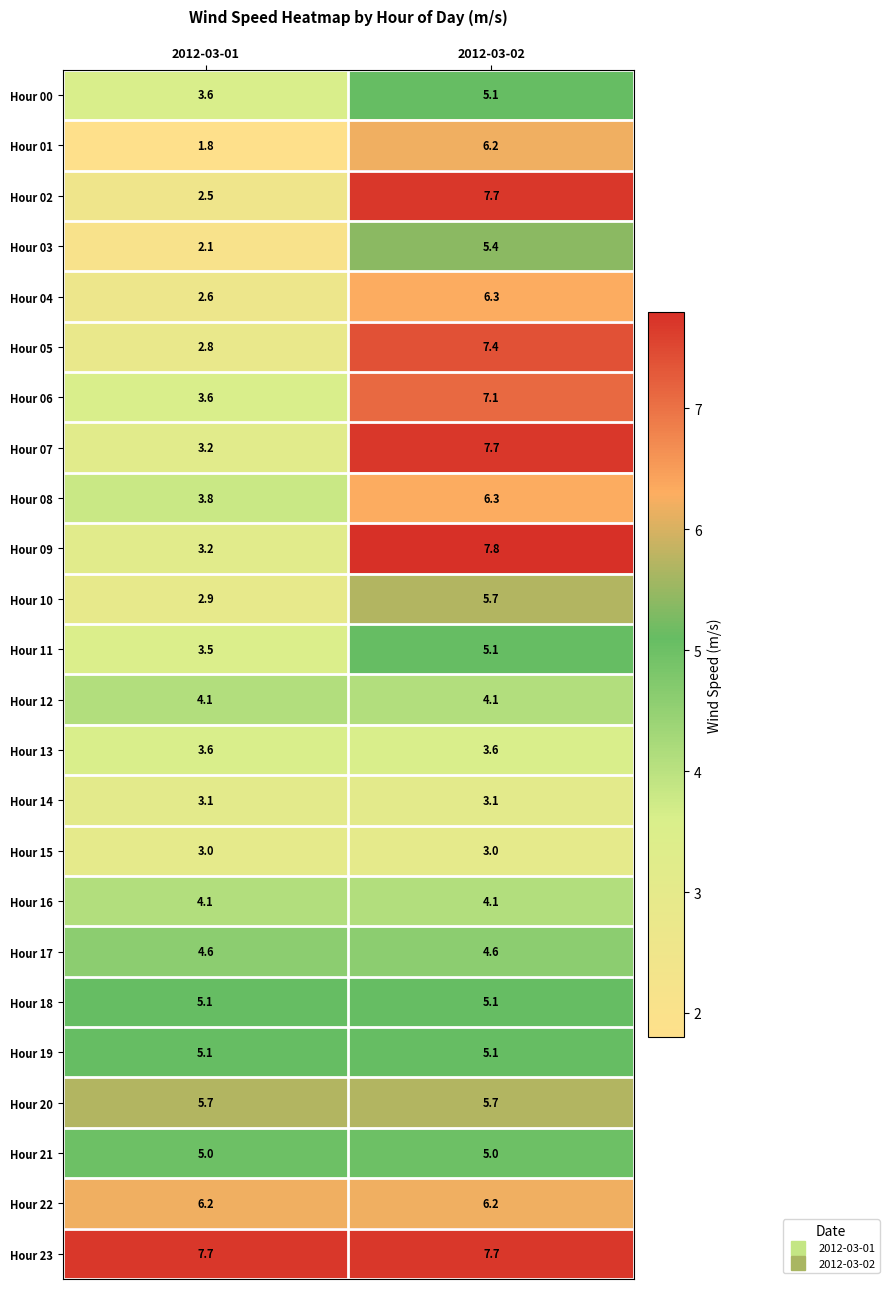

Which series has the largest range (max minus min)?

Hour 02